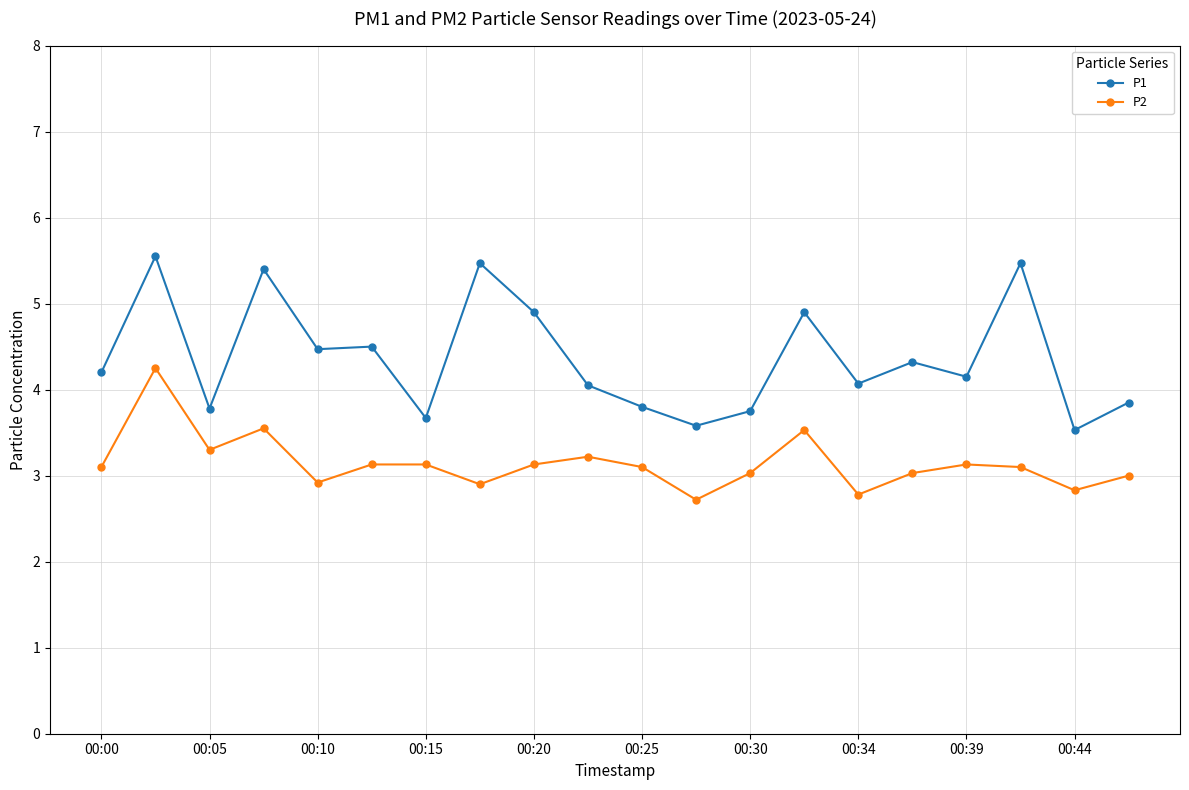

What is the sum of all P2 values?

62.9